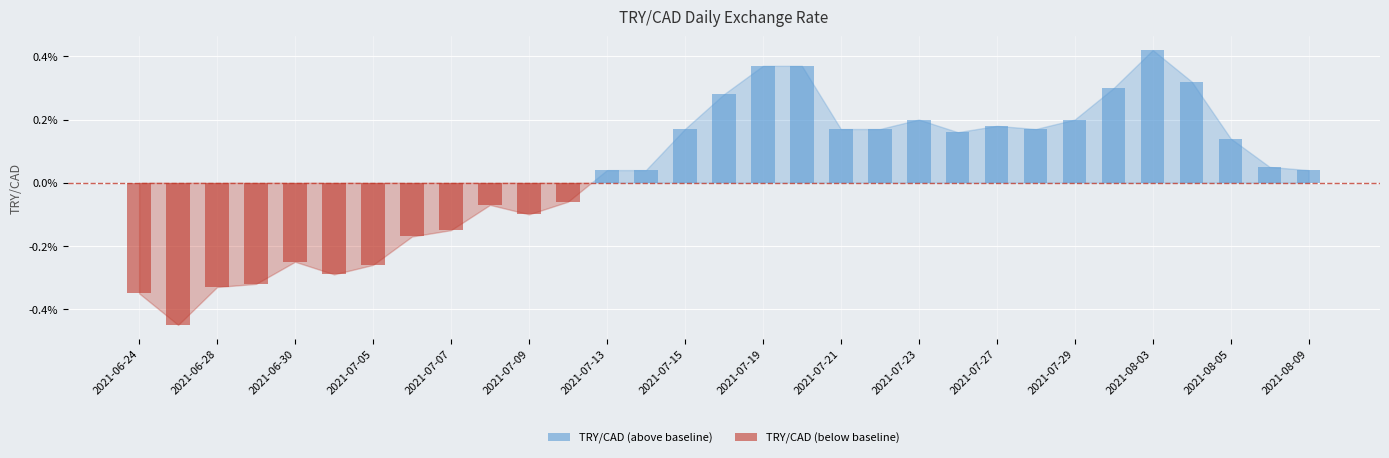

How many values in the TRY/CAD (below baseline) series are below 0?

12